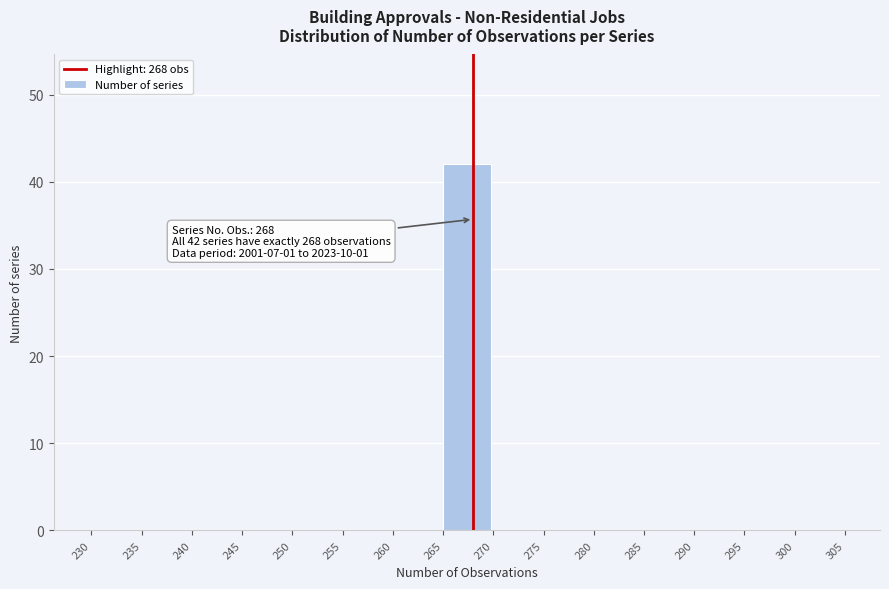

Which range on the x-axis has the tallest bar?

265 to 270